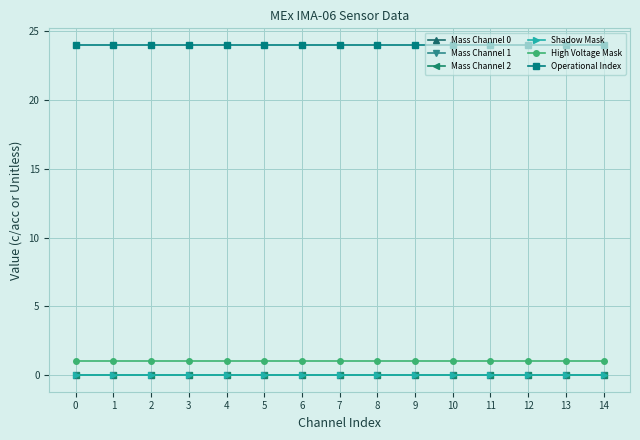

Rank the categories by High Voltage Mask value from lowest to highest.

0, 1, 2, 3, 4, 5, 6, 7, 8, 9, 10, 11, 12, 13, 14